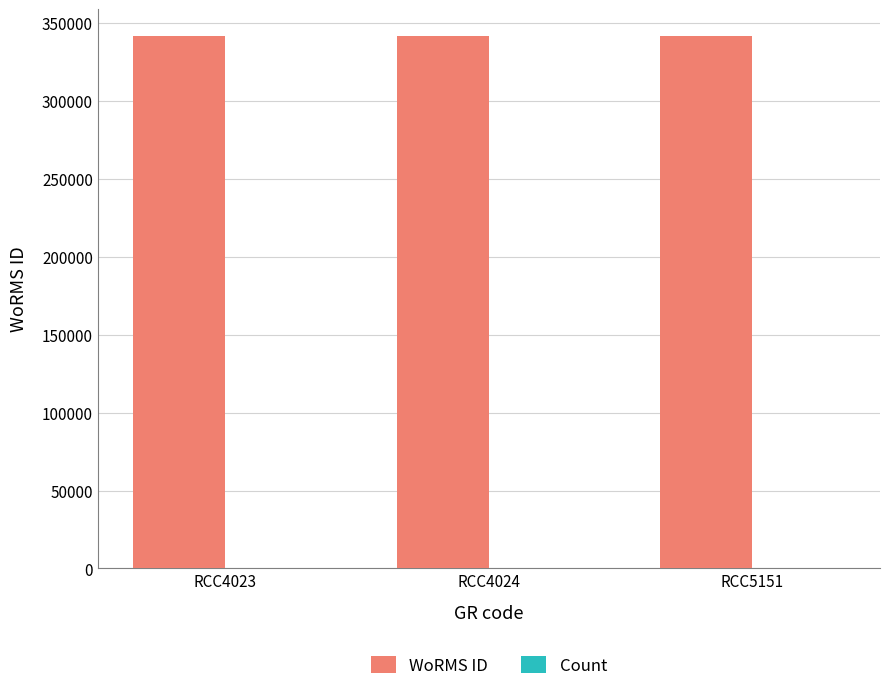

The value of WoRMS ID at RCC4023 is 612174. True or false?

False